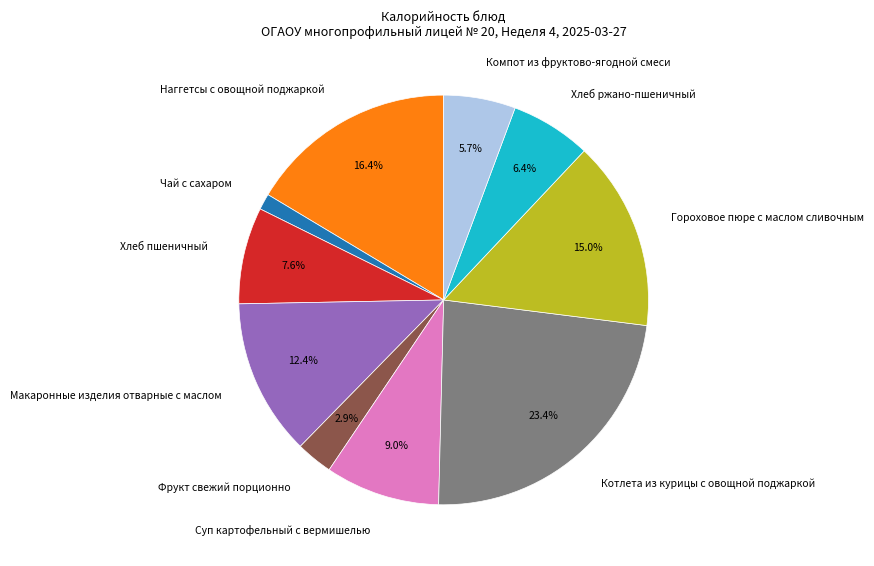

Count the number of slices in the pie.

10